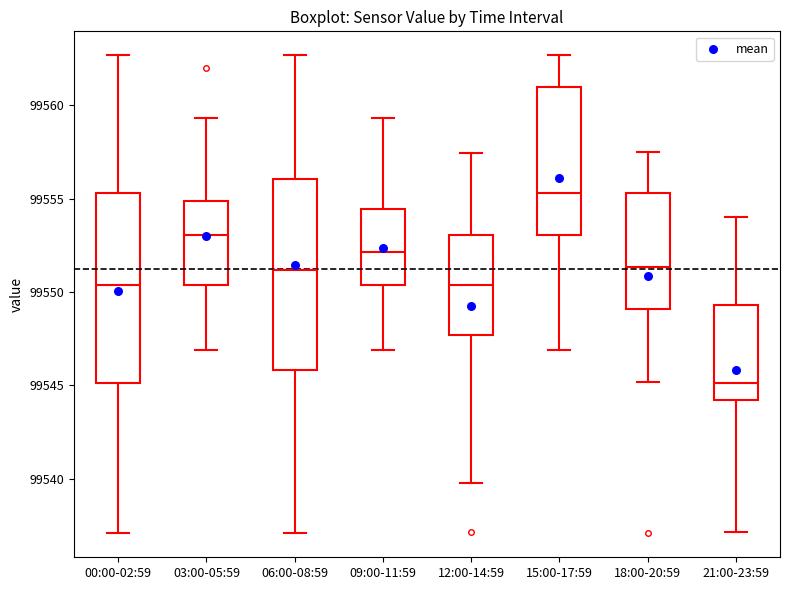

Which box has the lowest median line?

21:00-23:59